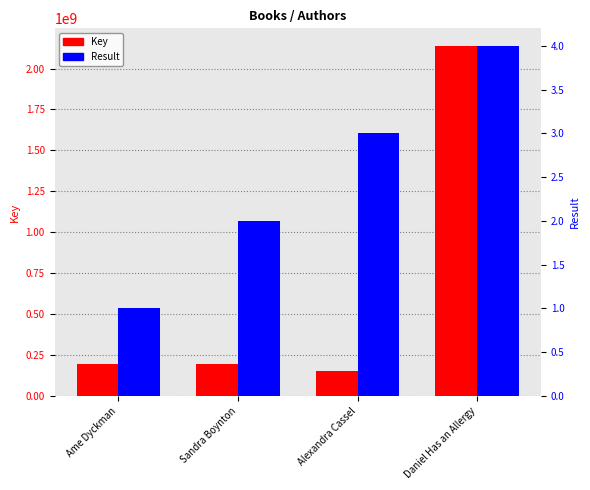

What is the sum of the Result values at Alexandra Cassel and Ame Dyckman?

4